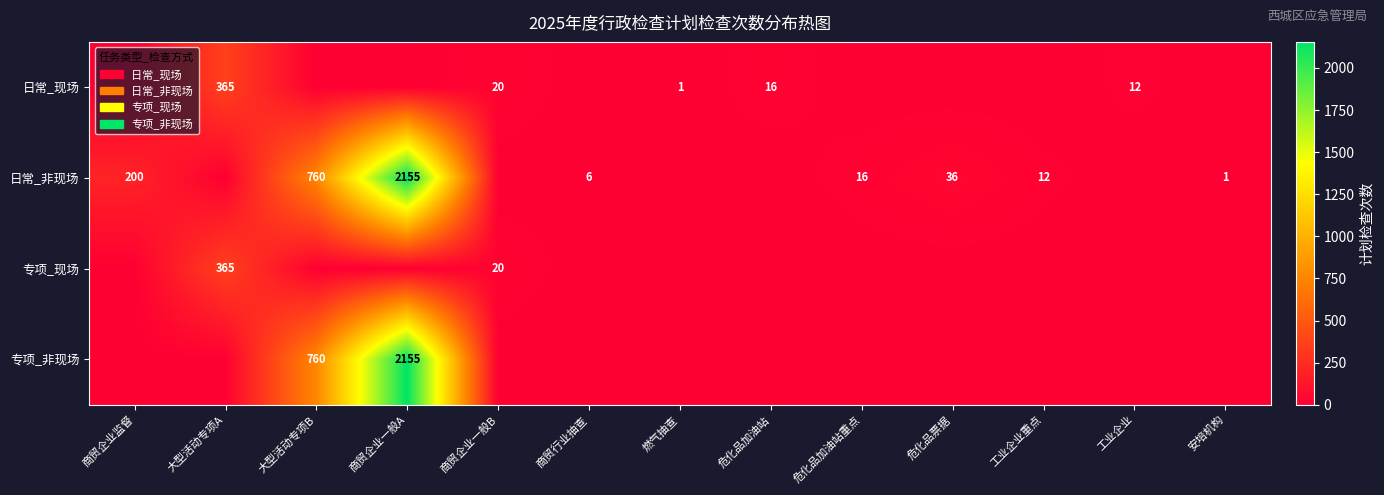

What is the total value across all series at 大型活动专项A?

730